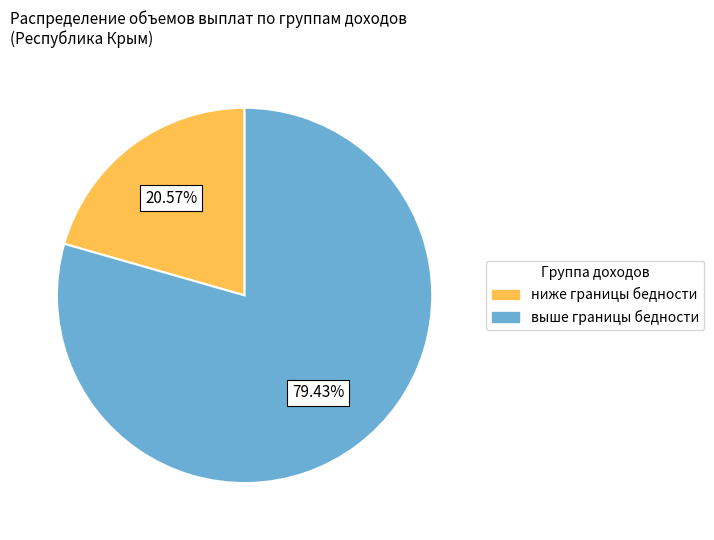

Is there any slice that represents more than half of the pie?

Yes